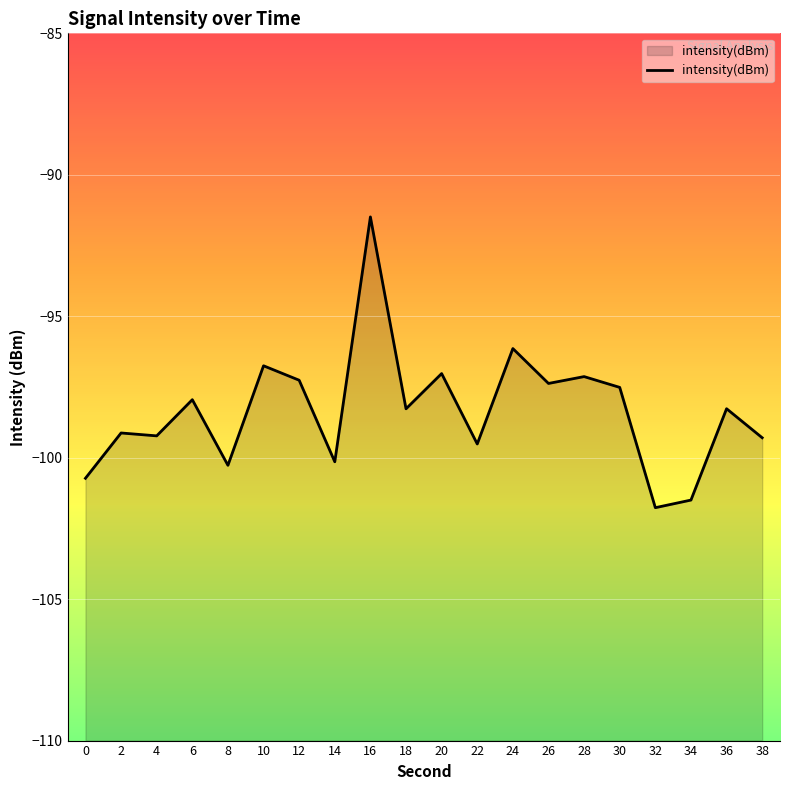

Is it true that the value at 38 is -99.3?

True